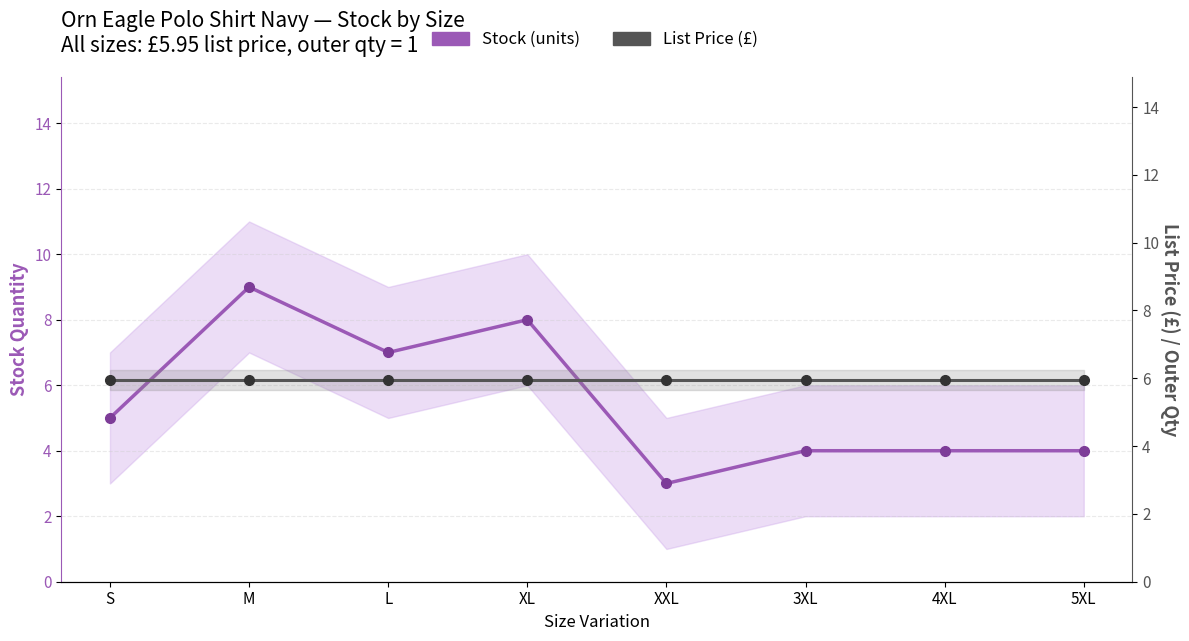

Which has a higher value, XL or M?

M